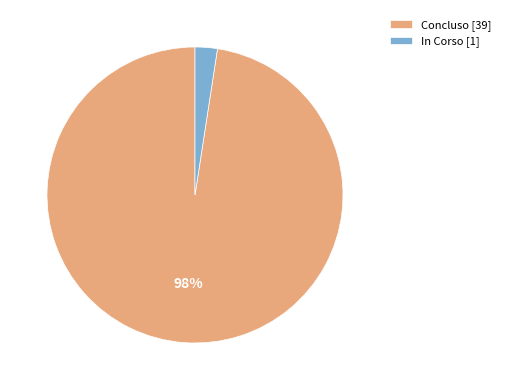

Is the sum of Concluso [39] and In Corso [1] greater than half?

Yes